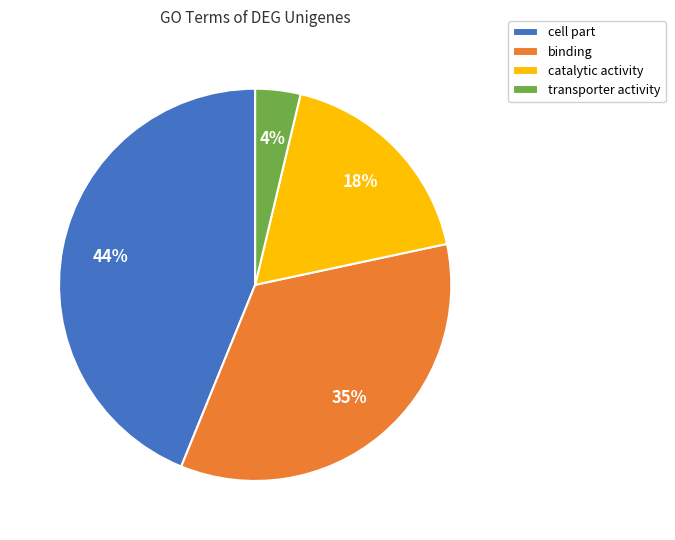

Is it true that catalytic activity is 25% of the pie?

False